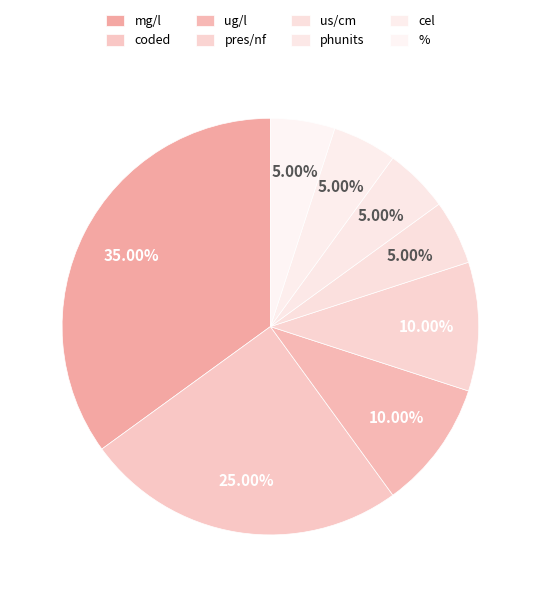

Which category has the biggest portion of the pie?

mg/l